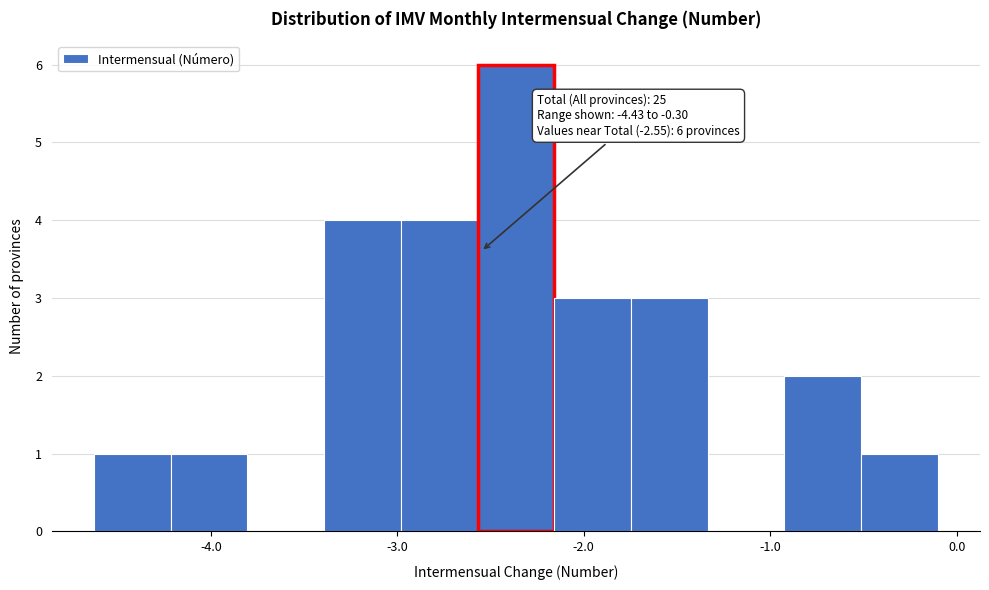

Which range on the x-axis has the tallest bar?

-2.6 to -2.2